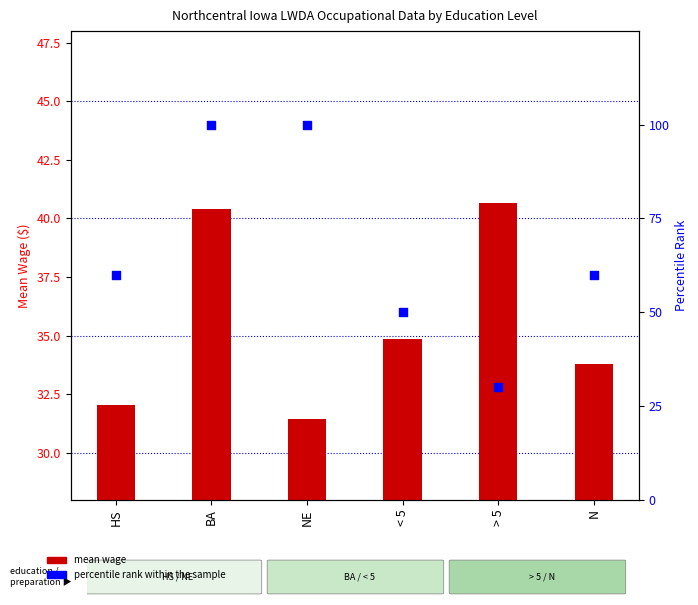

Which series has the largest total across all categories?

percentile rank within the sample